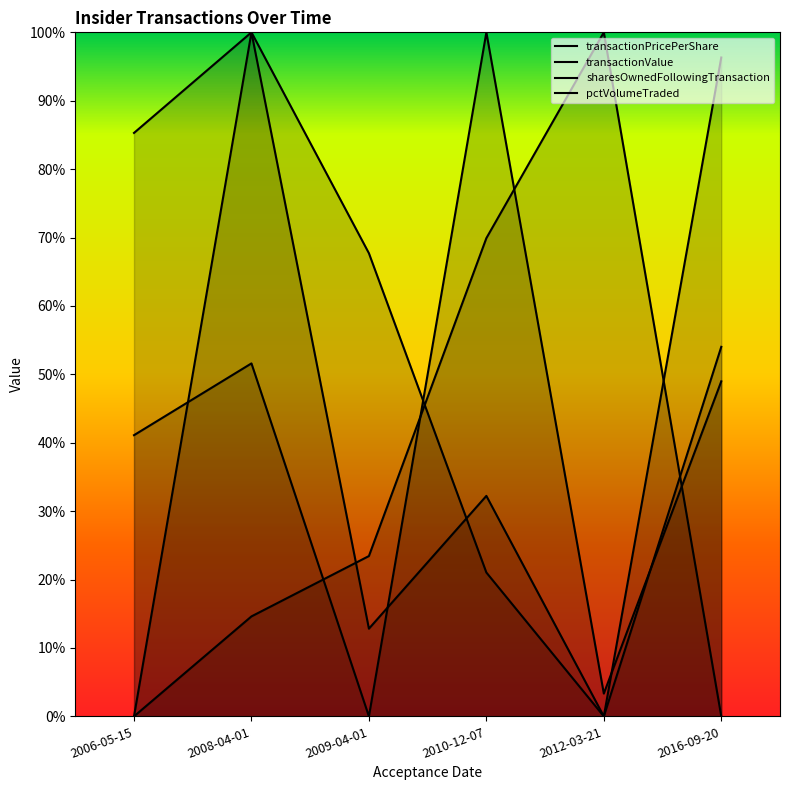

What is the sum of all transactionValue values?

2.5